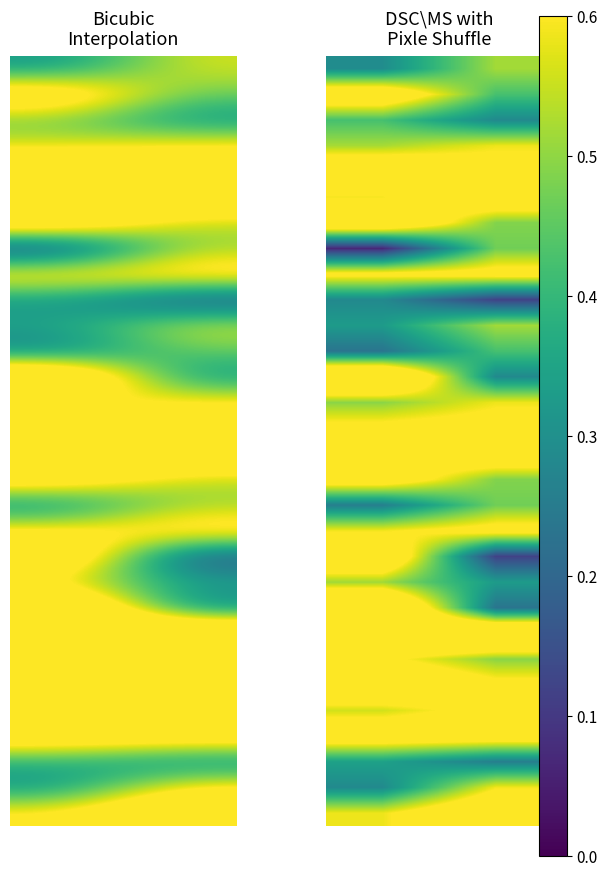

What is the total value across all series at 0?

16.6